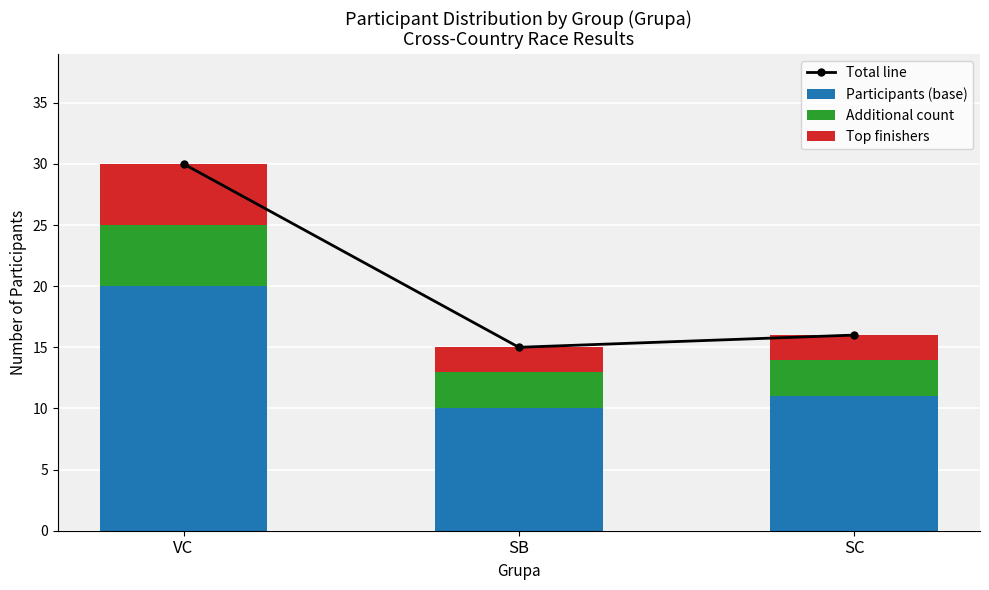

Which category has the lowest value across all series?

SB